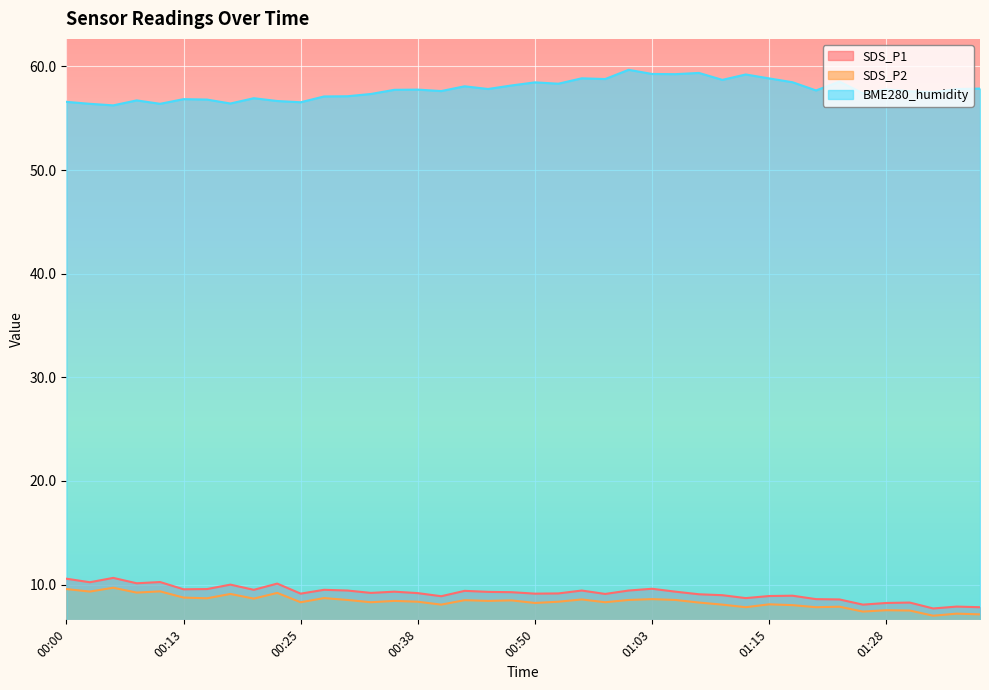

What is the minimum value shown in the chart?

7.0